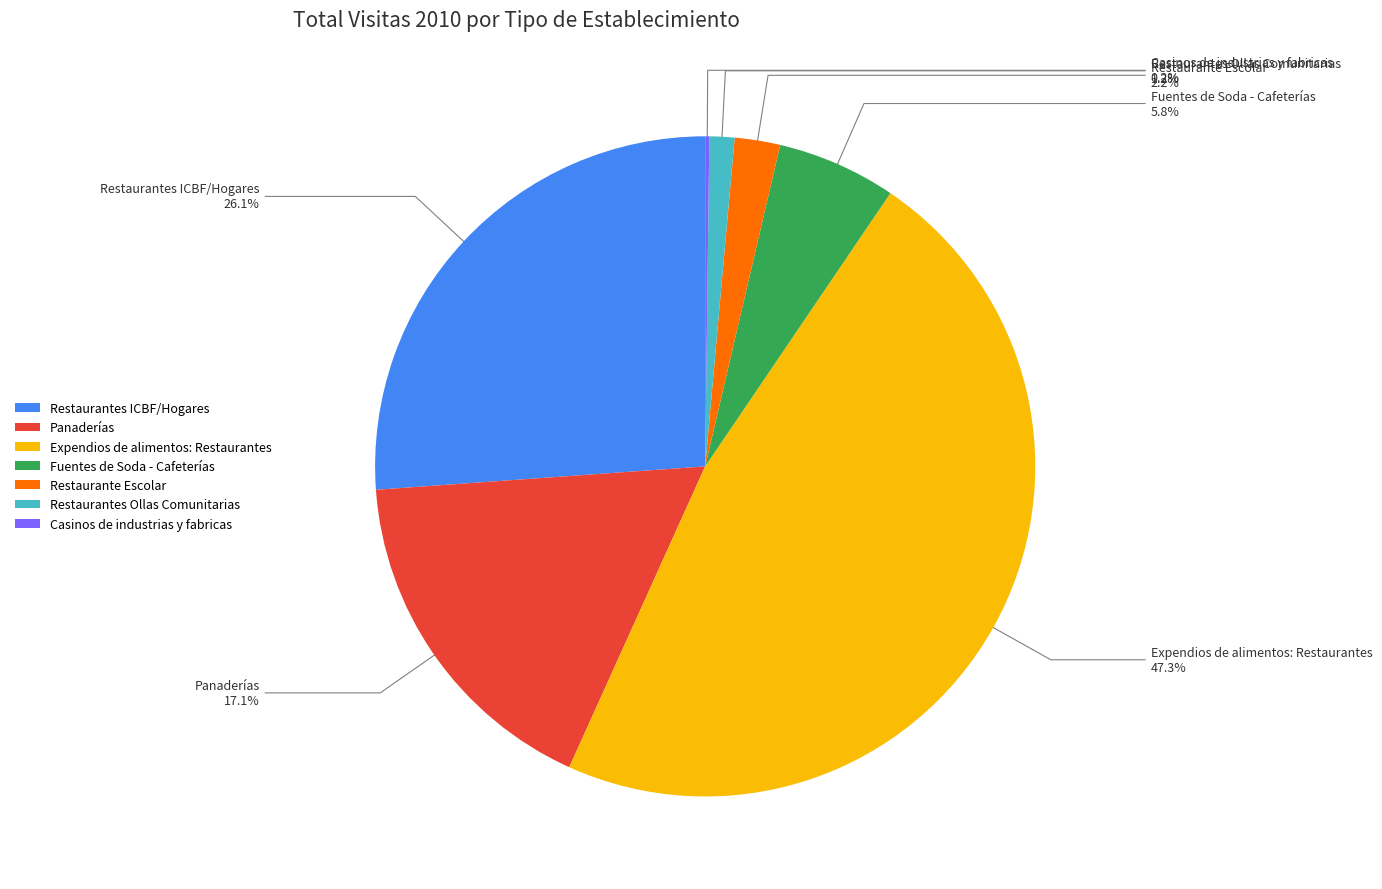

What percentage is NOT represented by Restaurante Escolar?

97.8%